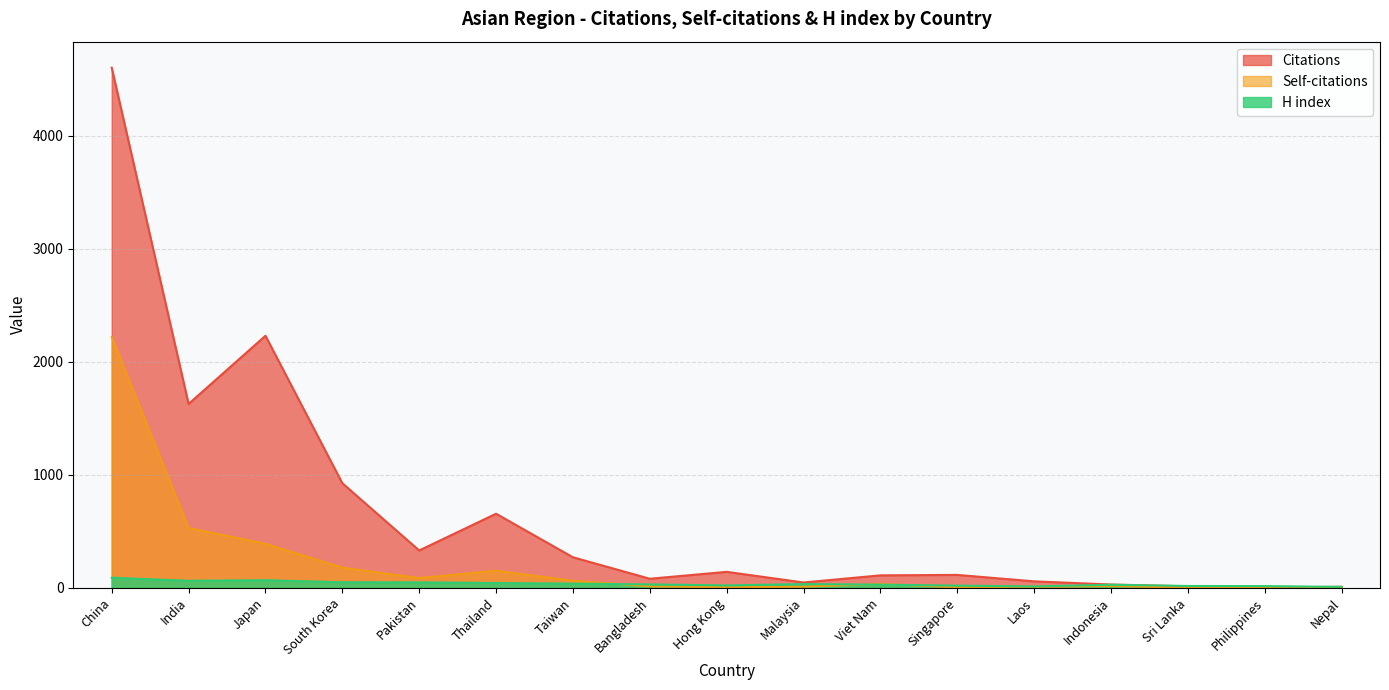

Rank the series by their maximum value, from highest to lowest.

Citations, Self-citations, H index